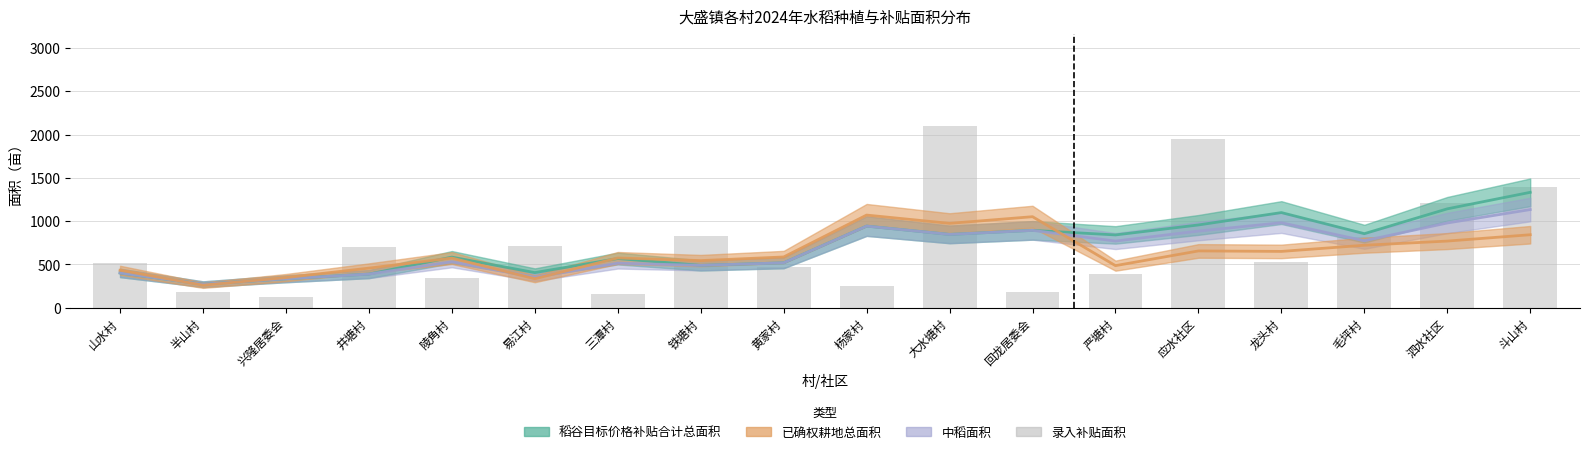

Reading left to right, list all the values displayed in this chart.

山水村=512.9	半山村=178.5	兴隆居委会=123.0	井塘村=700.2	陵角村=344.1	易江村=710.6	三潭村=163.0	铁塘村=826.5	黄家村=474.5	杨家村=251.7	大水塘村=2105.0	回龙居委会=186.2	严塘村=391.5	应水社区=1947.7	龙头村=531.7	毛坪村=817.4	泗水社区=1216.0	斗山村=1393.2